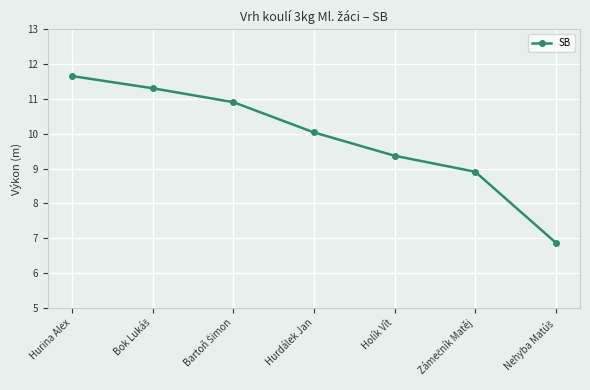

Reading left to right, what are all the values shown in this chart?

11.7	11.3	10.9	10.0	9.4	8.9	6.9